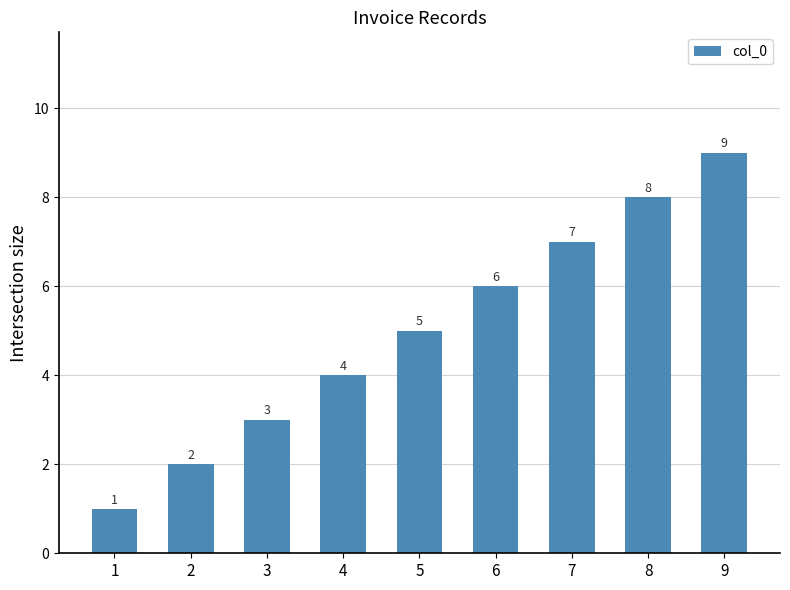

How many bars are there in total?

9